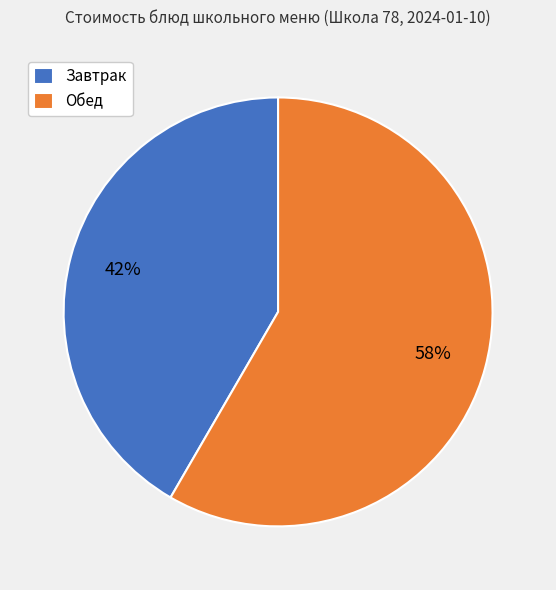

Approximately how many times larger is the value at Завтрак compared to Обед?

0.7